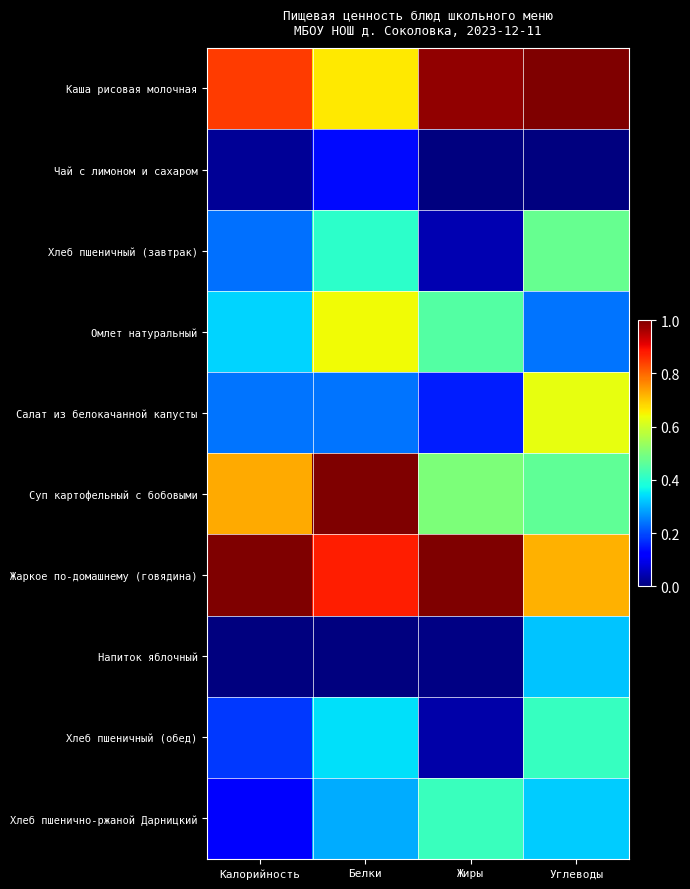

Which series has the largest total across all categories?

Жаркое по-домашнему (говядина)